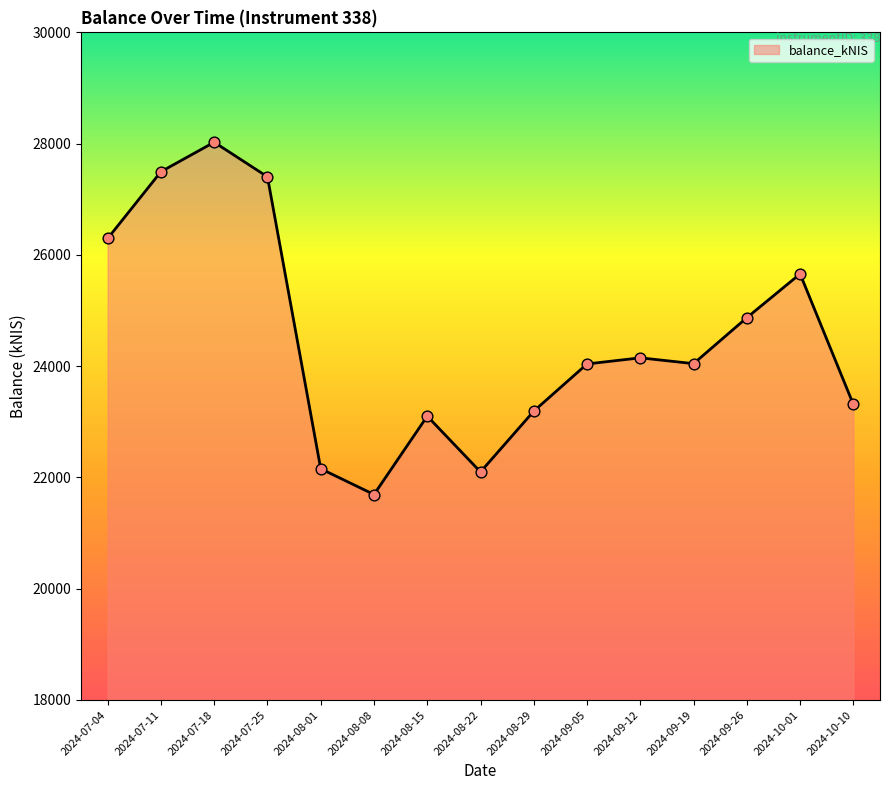

What is the ratio of the value at 2024-07-25 to the value at 2024-07-18?

1.0